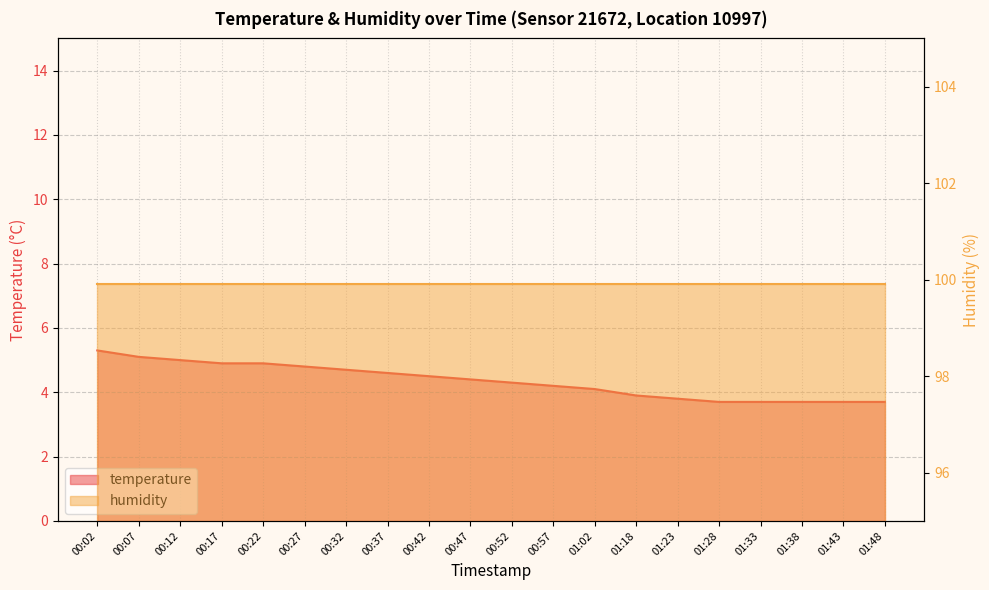

Between 01:28 and 00:27, which is larger?

00:27